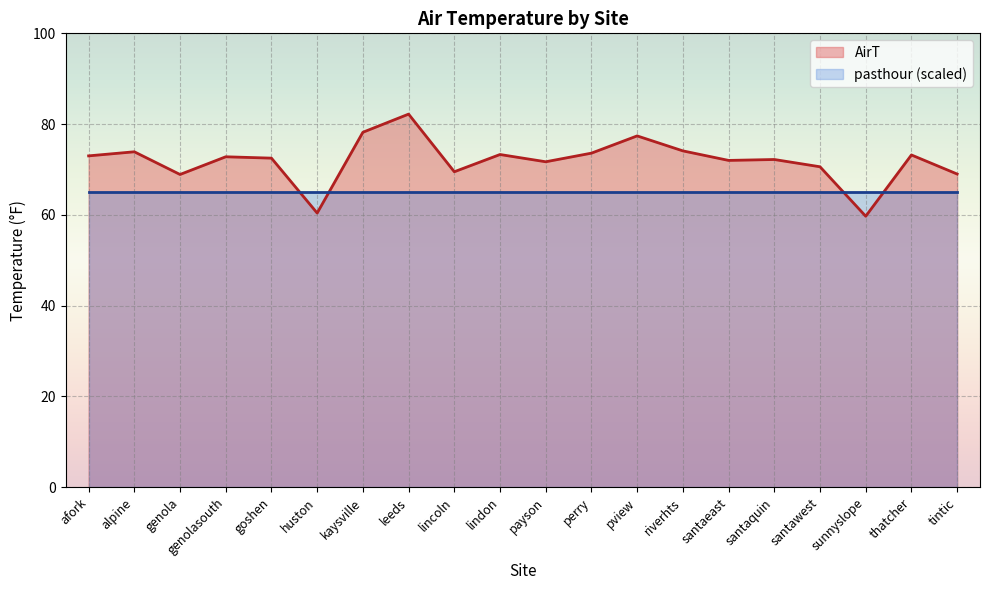

Where is the first local minimum?

genola